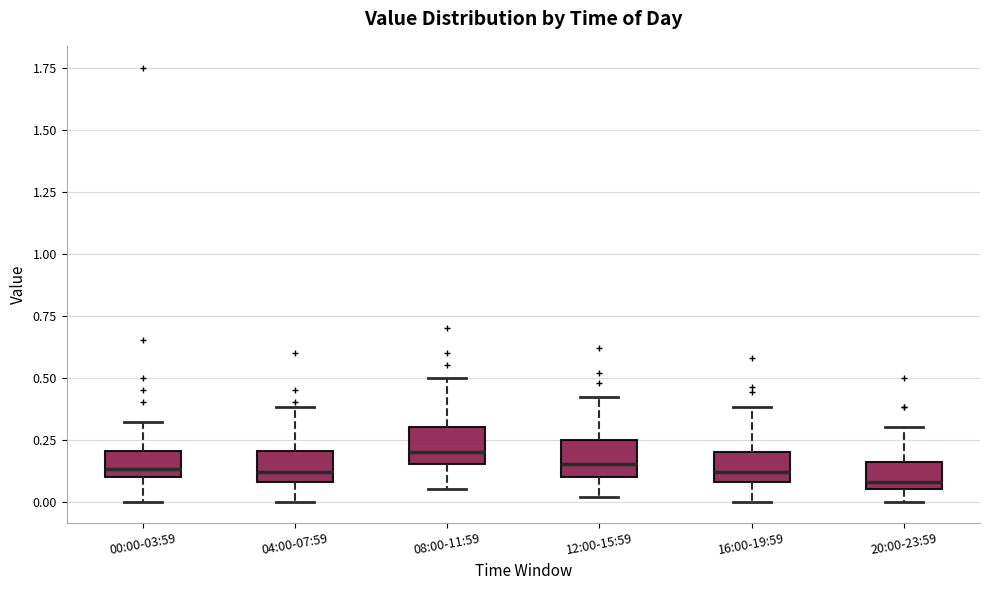

Reading left to right, transcribe this box plot: for each box, give where its median line is, the range the box spans, and where its two whiskers end, as read against the y-axis. The values are not printed on the chart, so give them approximately, as read against the axis.

00:00-03:59: median 0.15, box 0.10 to 0.20, whiskers 0.00 to 0.30
04:00-07:59: median 0.10 (just above the box's lower edge), box 0.10 to 0.20, whiskers 0.00 to 0.40
08:00-11:59: median 0.20, box 0.15 to 0.30, whiskers 0.05 to 0.50
12:00-15:59: median 0.15, box 0.10 to 0.25, whiskers 0.00 to 0.40
16:00-19:59: median 0.10 (just above the box's lower edge), box 0.10 to 0.20, whiskers 0.00 to 0.40
20:00-23:59: median 0.10, box 0.05 to 0.15, whiskers 0.00 to 0.30